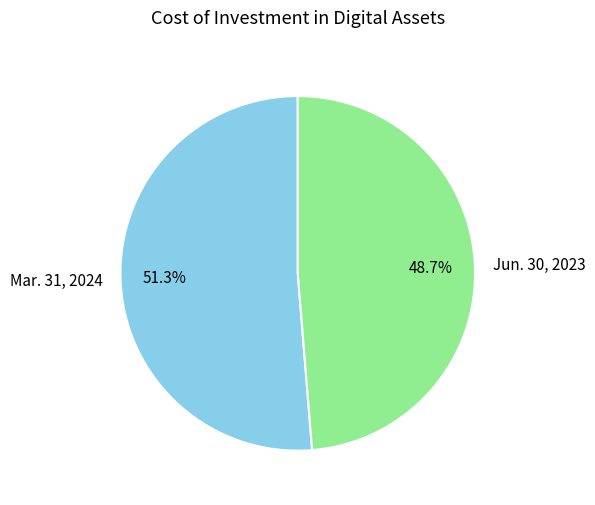

Combined, do Mar. 31, 2024 and Jun. 30, 2023 account for over 50%?

Yes